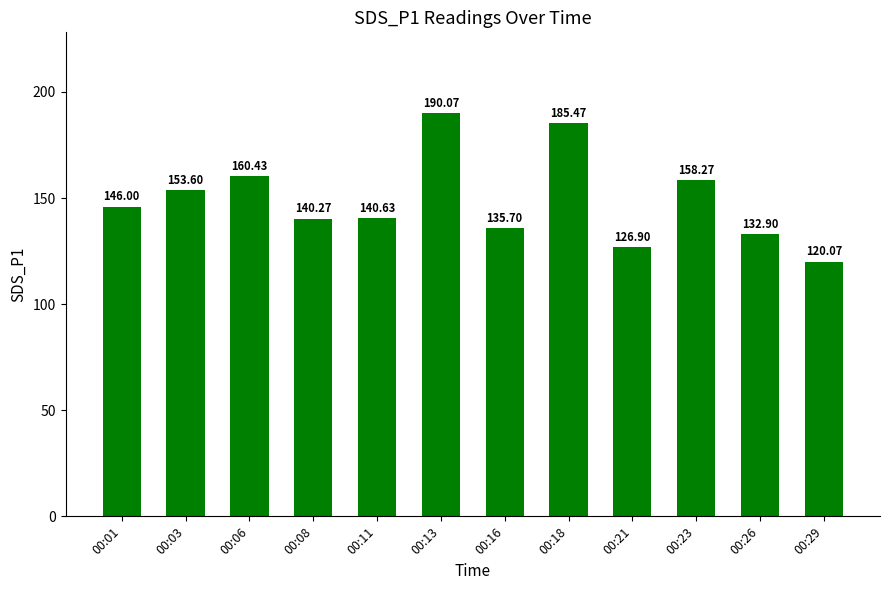

What is the sum of the values at 00:29 and 00:23?

278.3